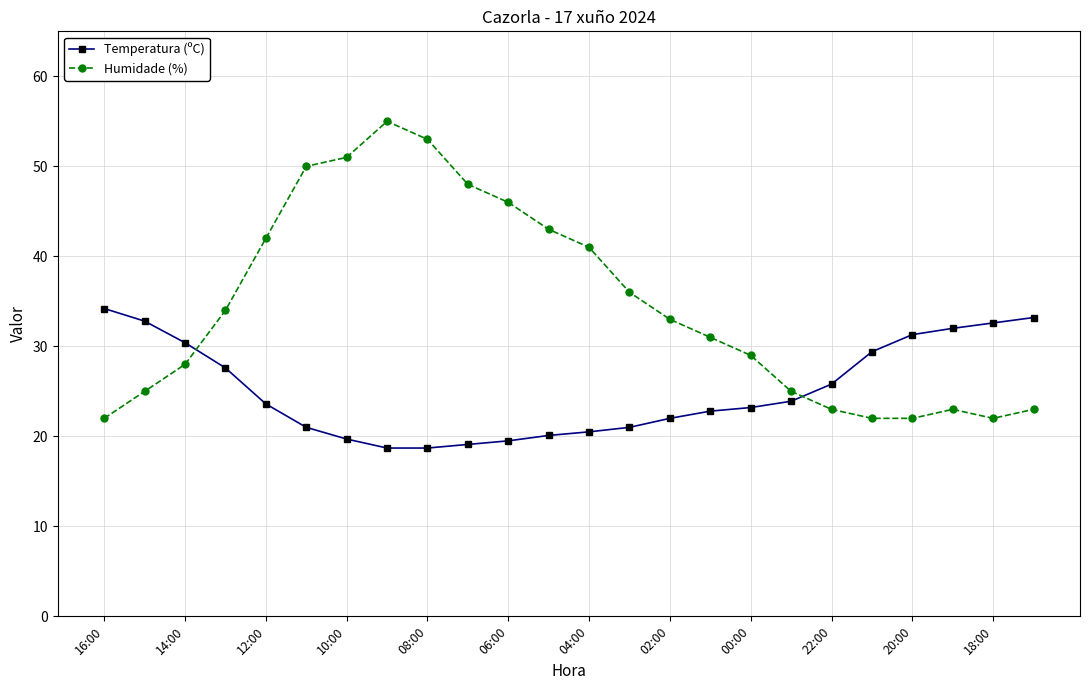

How many times do Temperatura (ºC) and Humidade (%) cross each other?

2